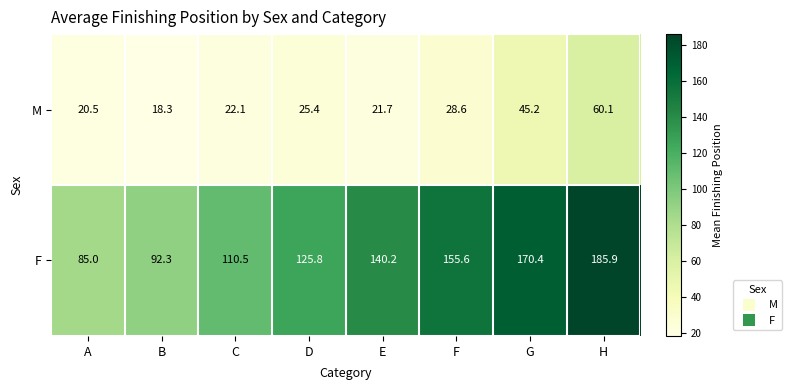

What is the sum of the M values at G and C?

67.3